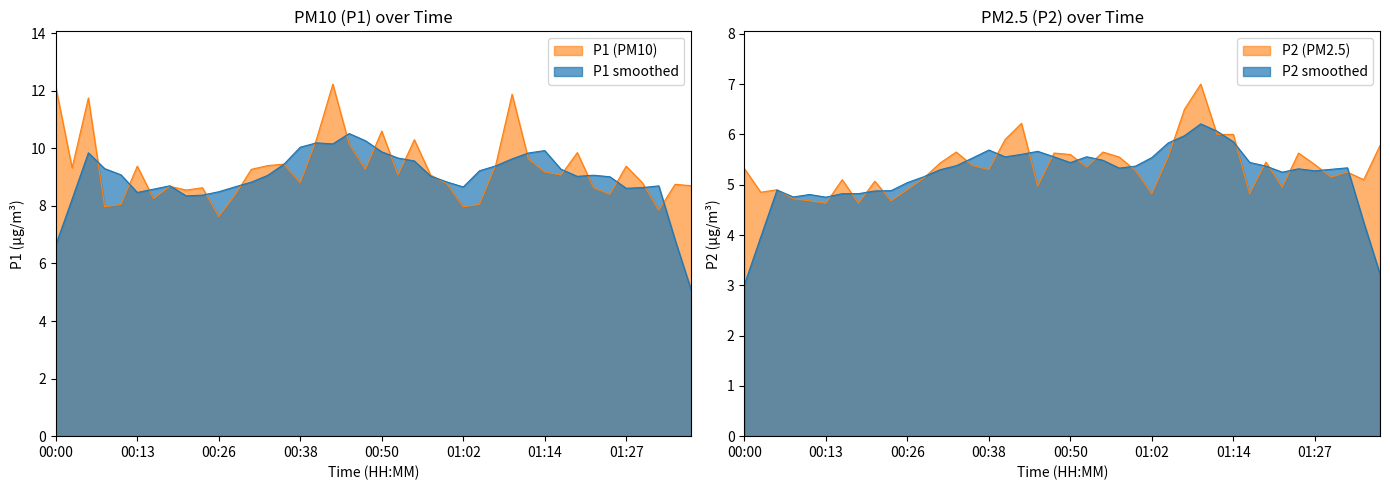

At which category is the sum across all series the highest?

01:10